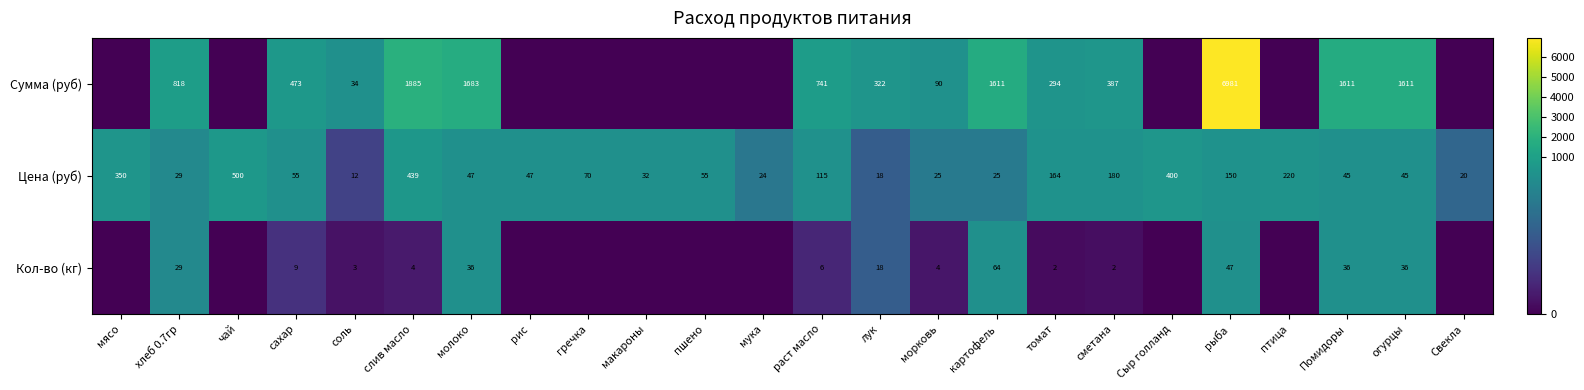

At соль, list the series in order from largest to smallest.

Сумма (руб), Цена (руб), Кол-во (кг)